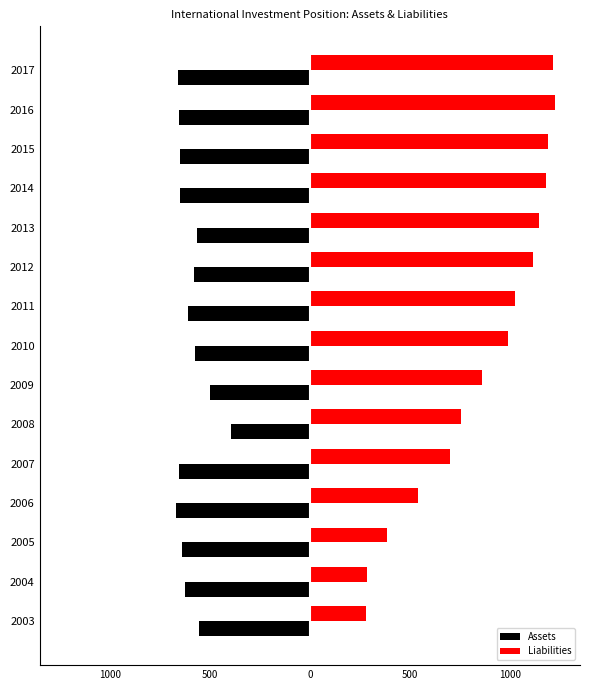

What is the difference between the maximum and minimum values in the Assets series?

277.1